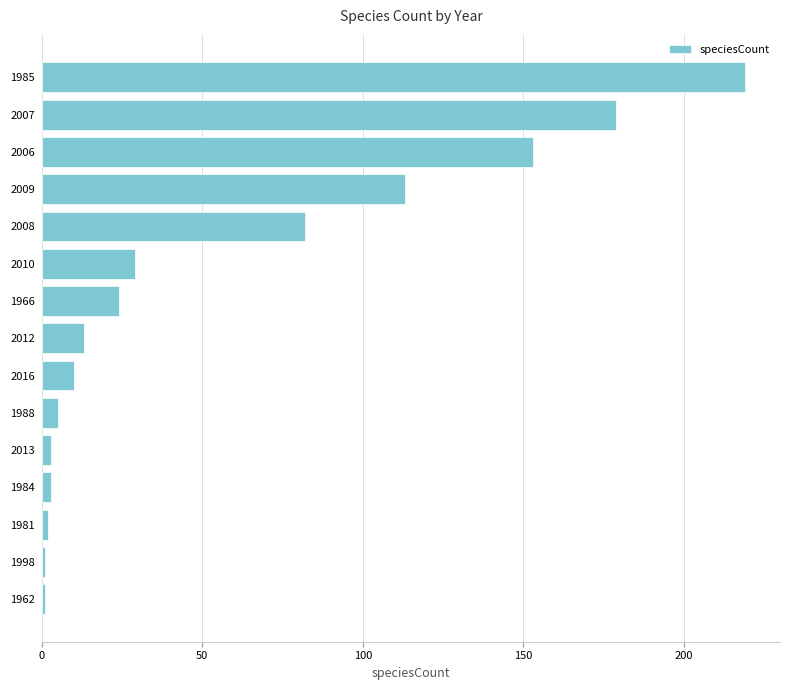

Approximately how many times larger is the value at 2006 compared to 2007?

0.9